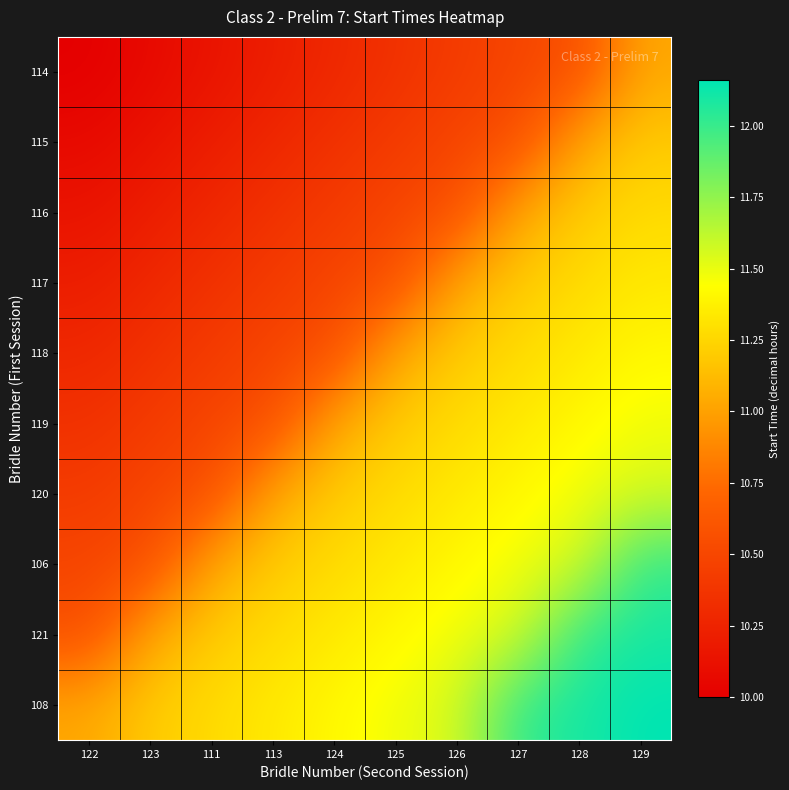

What is the difference between the highest and lowest values at 126?

1.1